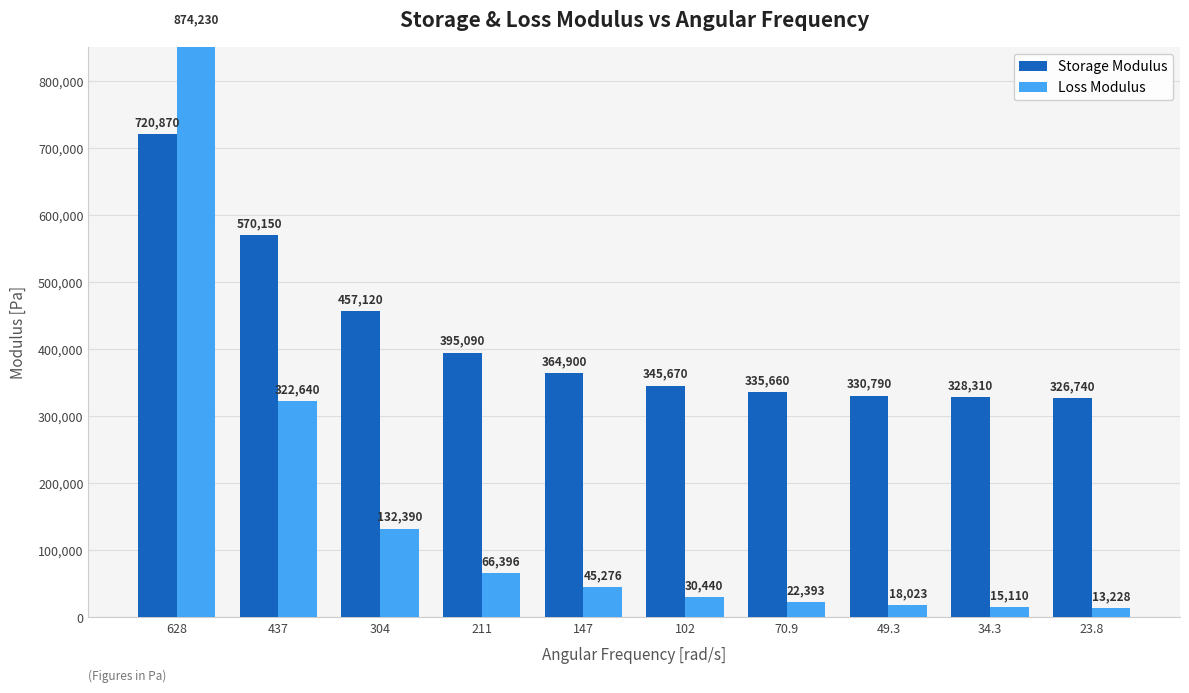

Which series has the largest total across all categories?

Storage Modulus